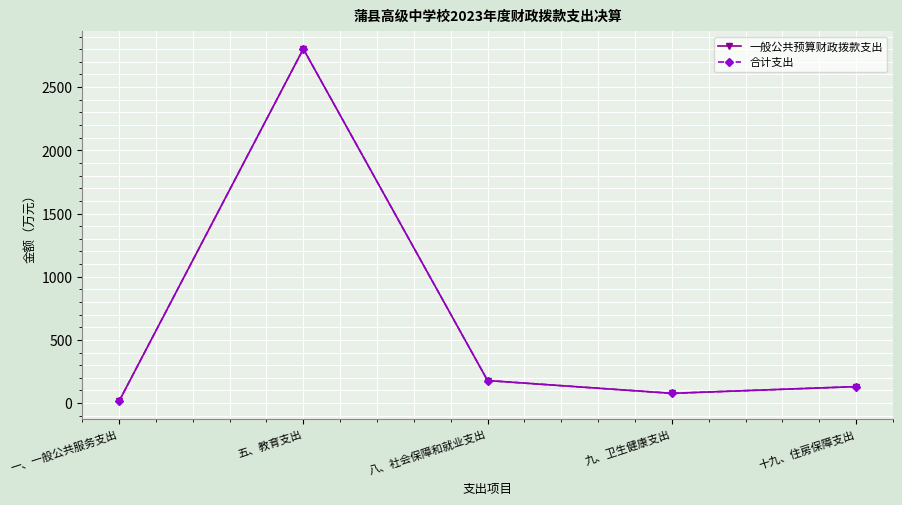

The value of 合计支出 at 八、社会保障和就业支出 is 178.7. True or false?

True